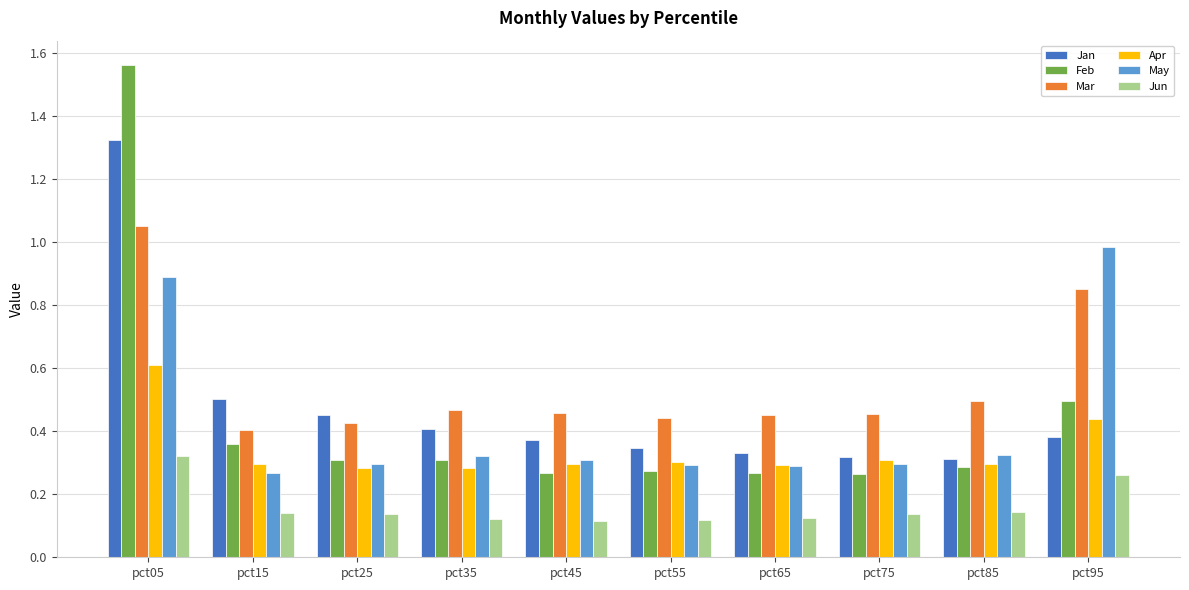

What is the sum of all Apr values?

3.4